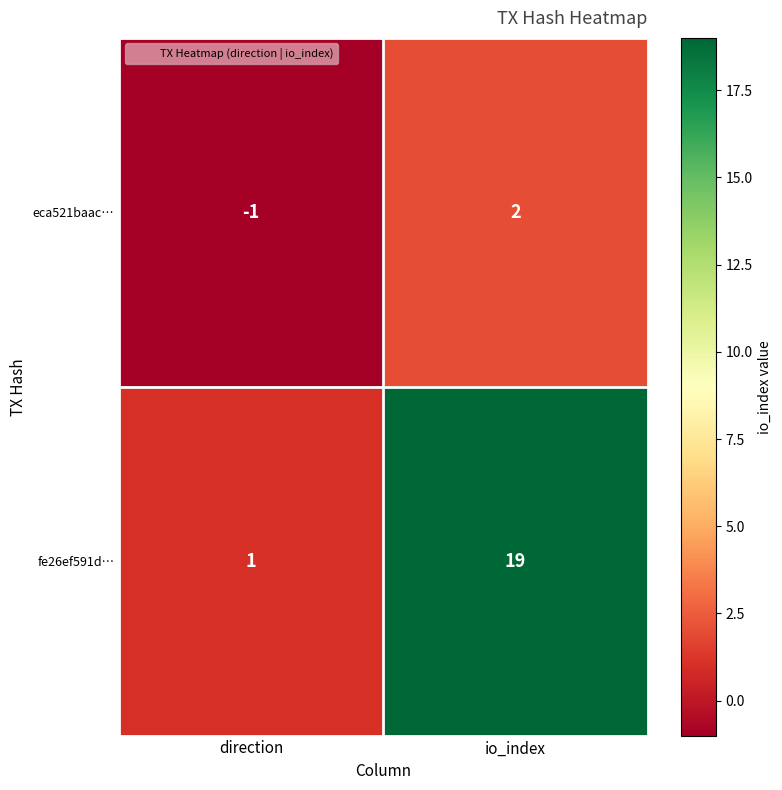

At which category is the sum across all series the highest?

io_index